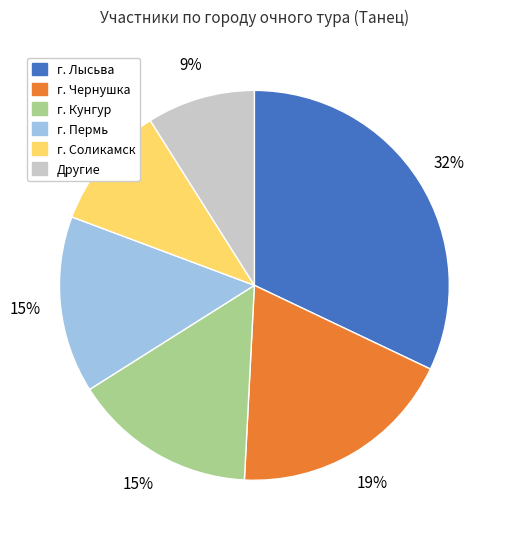

Does any single category account for the majority?

No